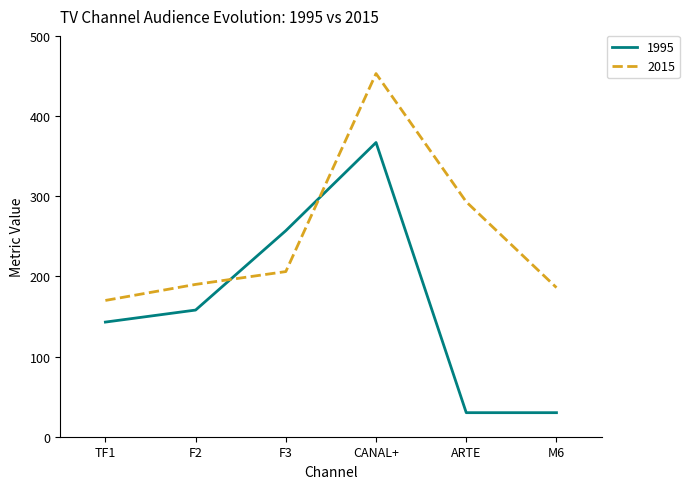

List the series in order of their overall mean, highest first.

2015, 1995